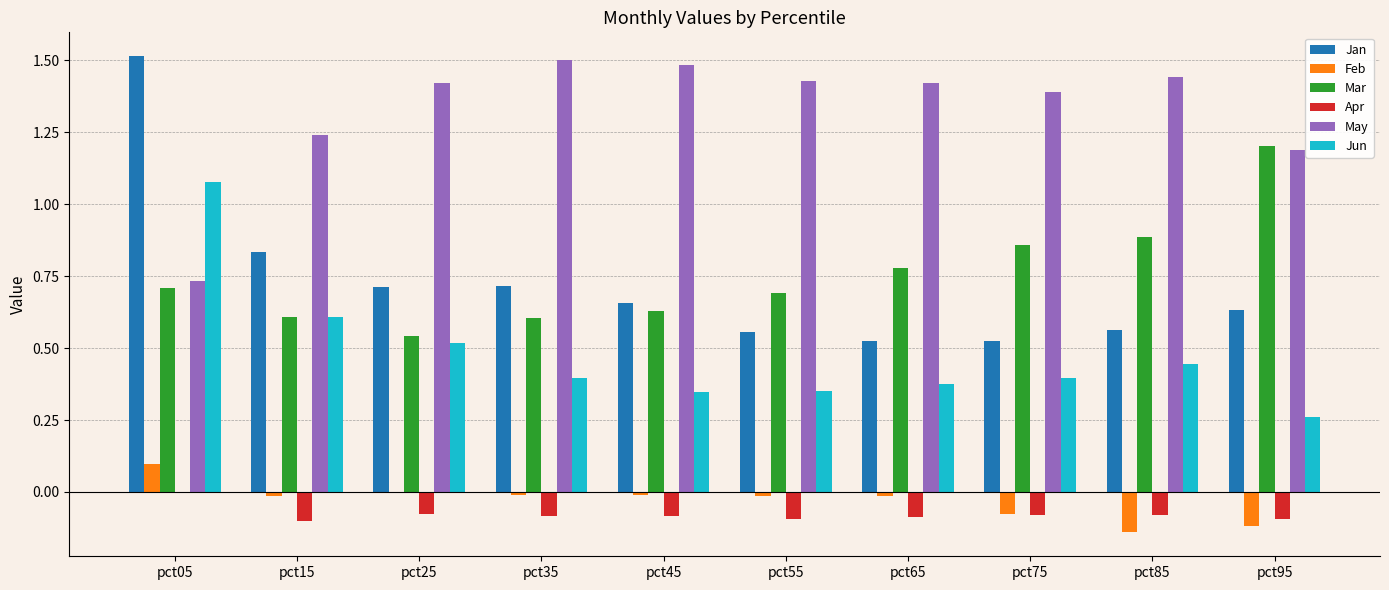

How many data points does each series have?

10